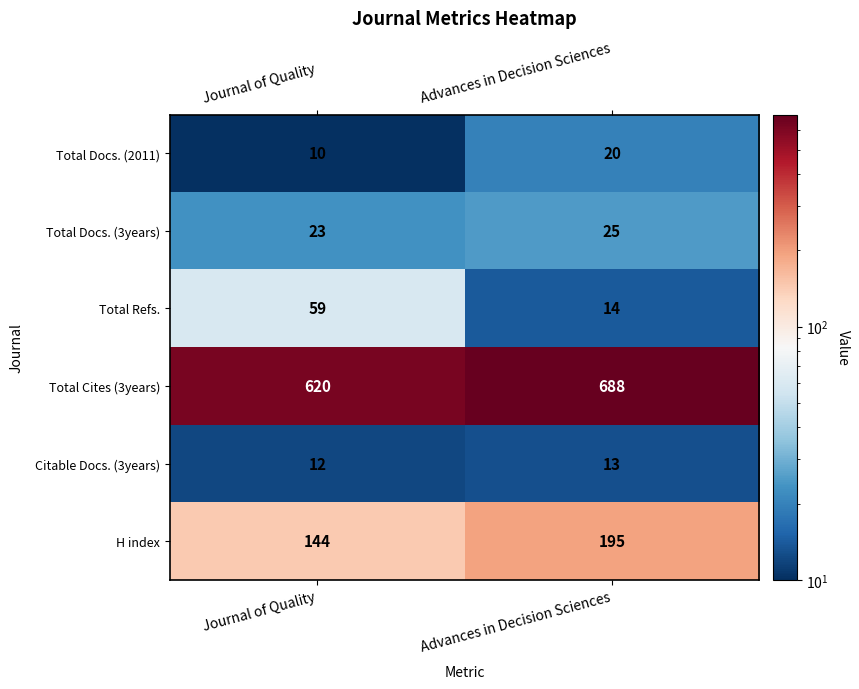

What is the total value across all series at Journal of Quality?

868